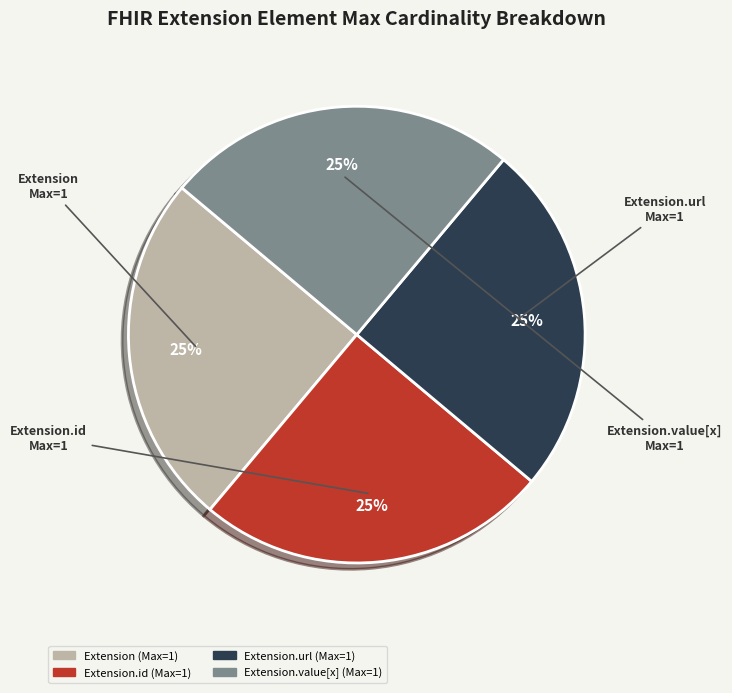

How many slices are in this pie chart?

4